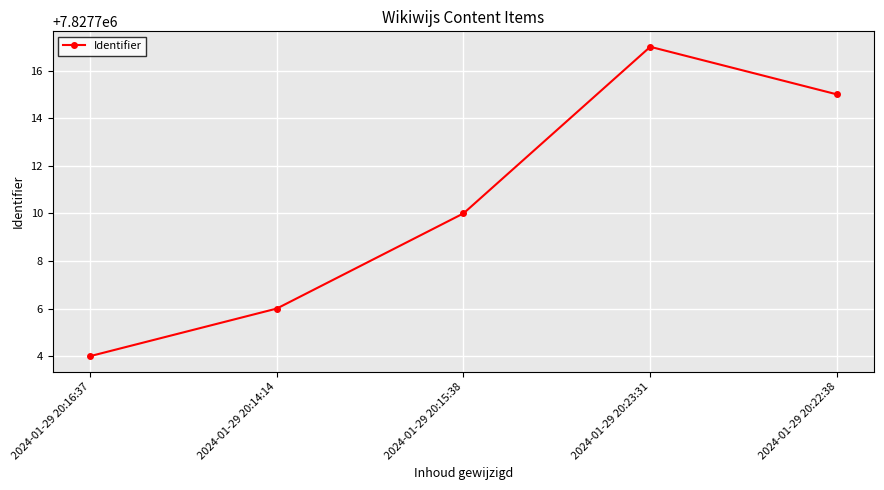

What is the sum of all values?

39138552